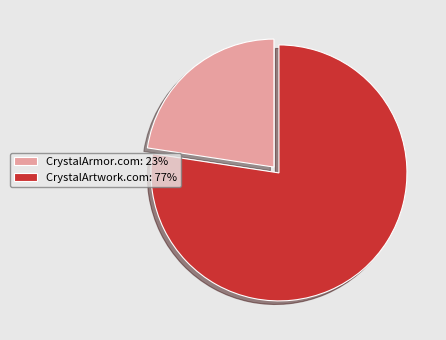

Rank the categories by value from lowest to highest.

CrystalArmor.com, CrystalArtwork.com